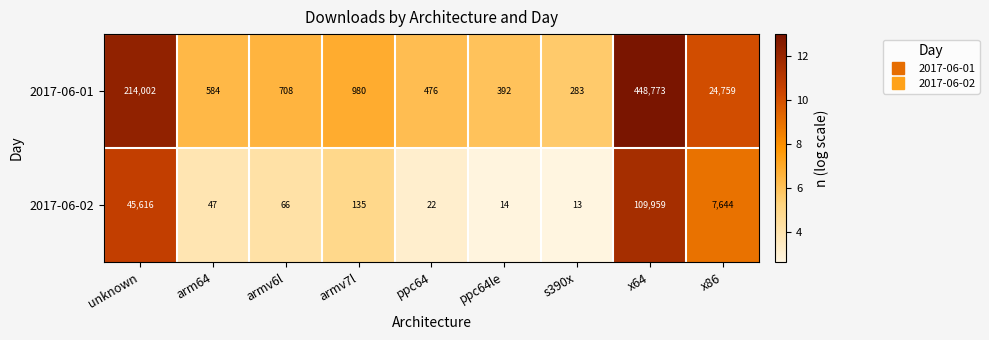

At which category is the sum across all series the highest?

x64